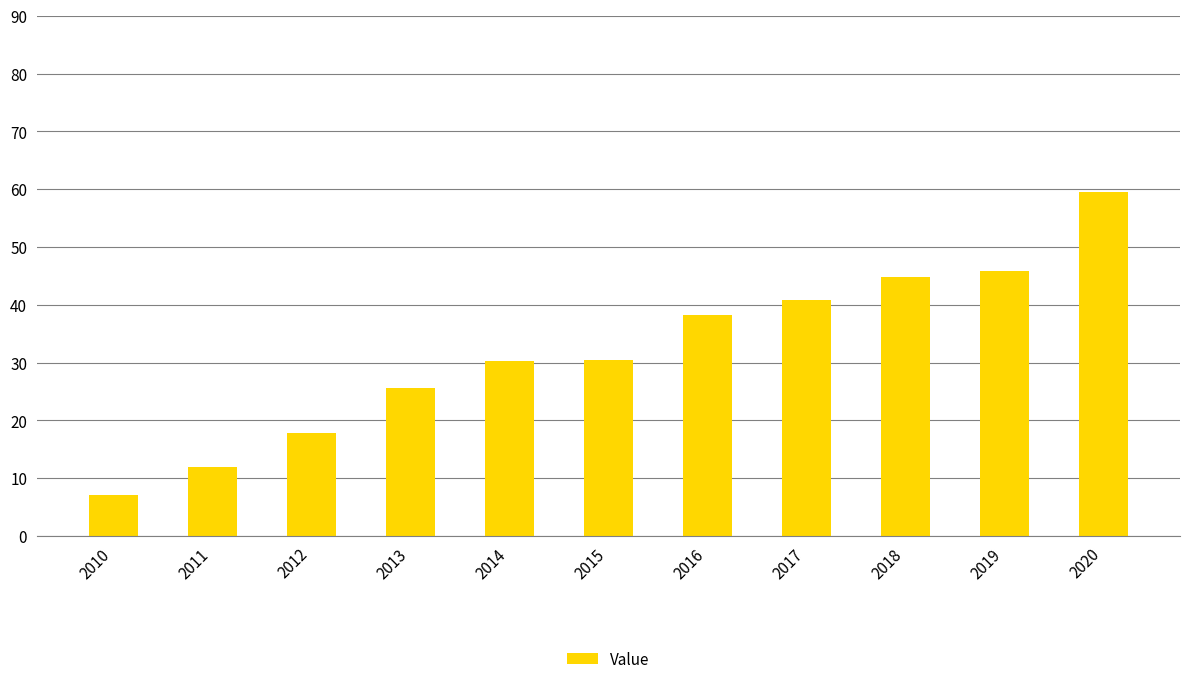

How many categories are shown in the chart?

11